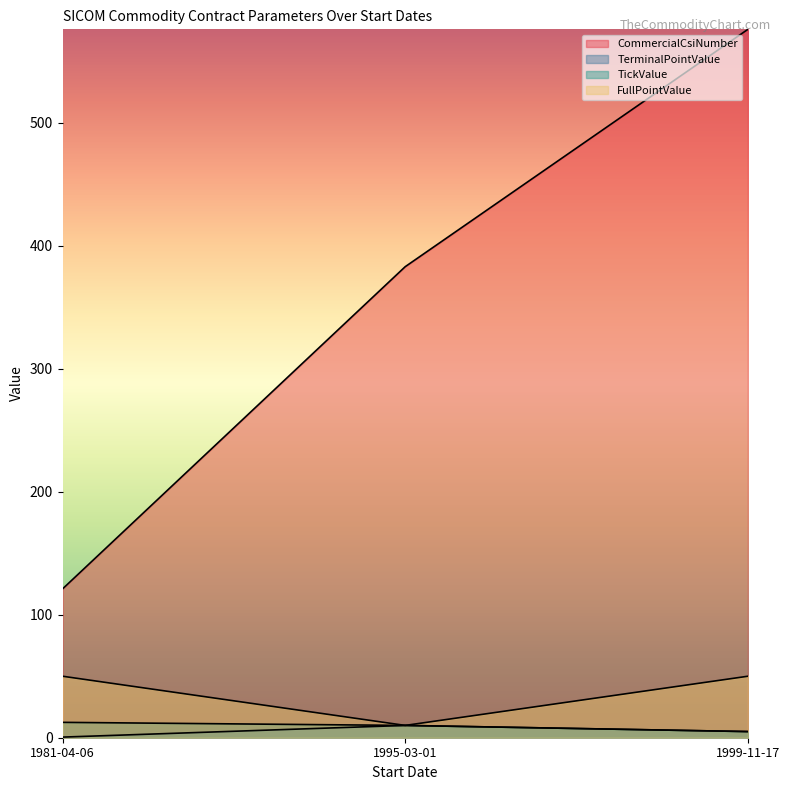

What is the label of the 1st point from the right?

1999-11-17